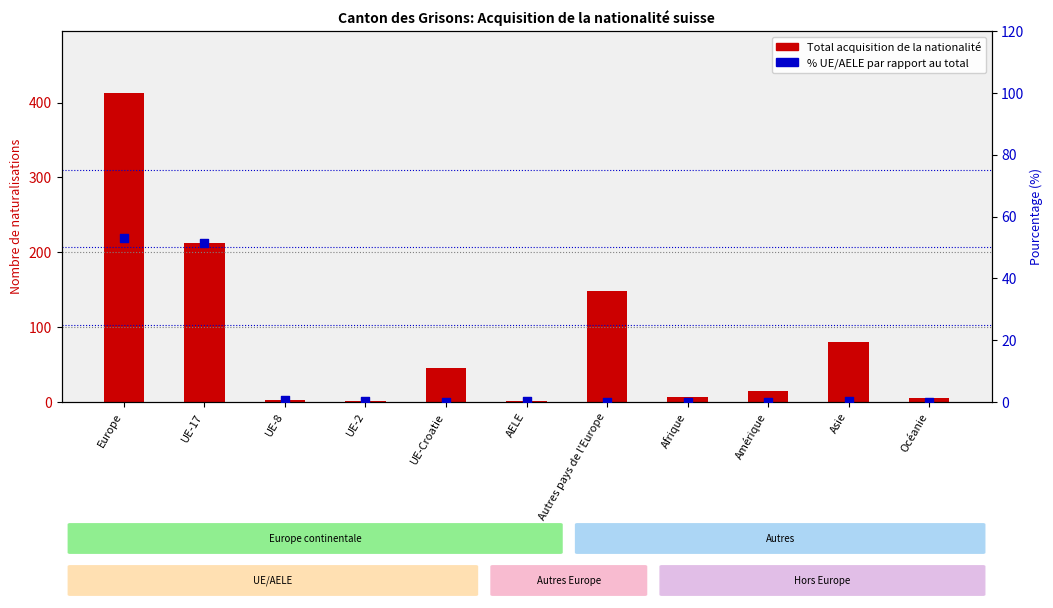

At which category is the sum across all series the highest?

Europe